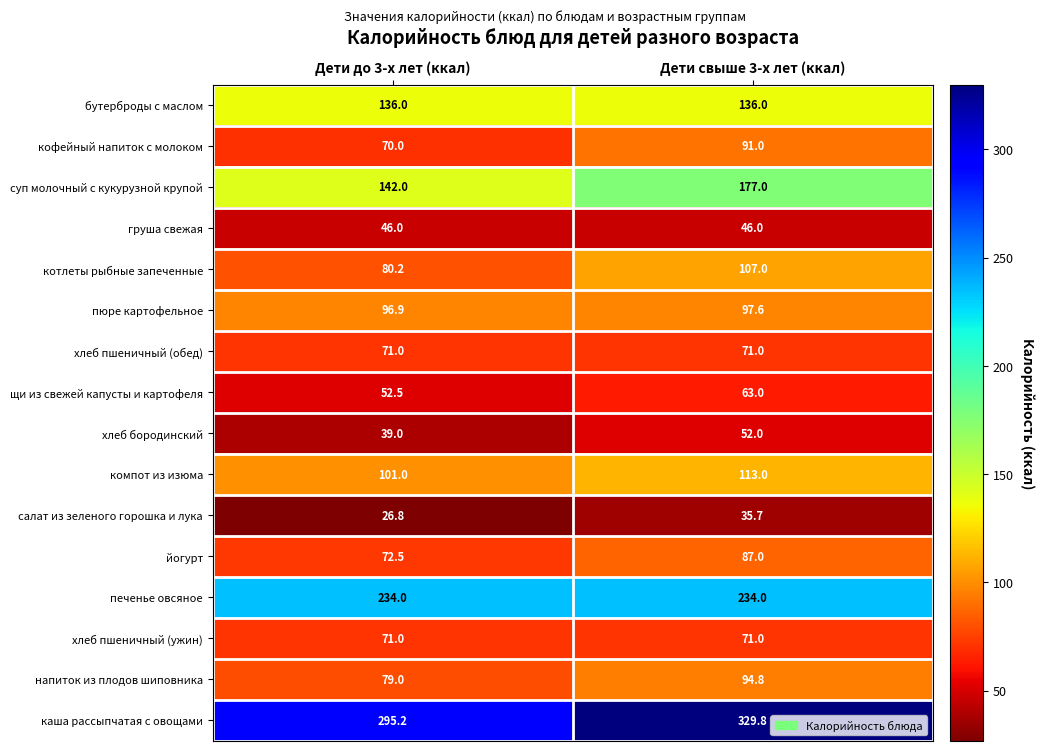

What is the total value across all series at Дети свыше 3-х лет (ккал)?

1805.9